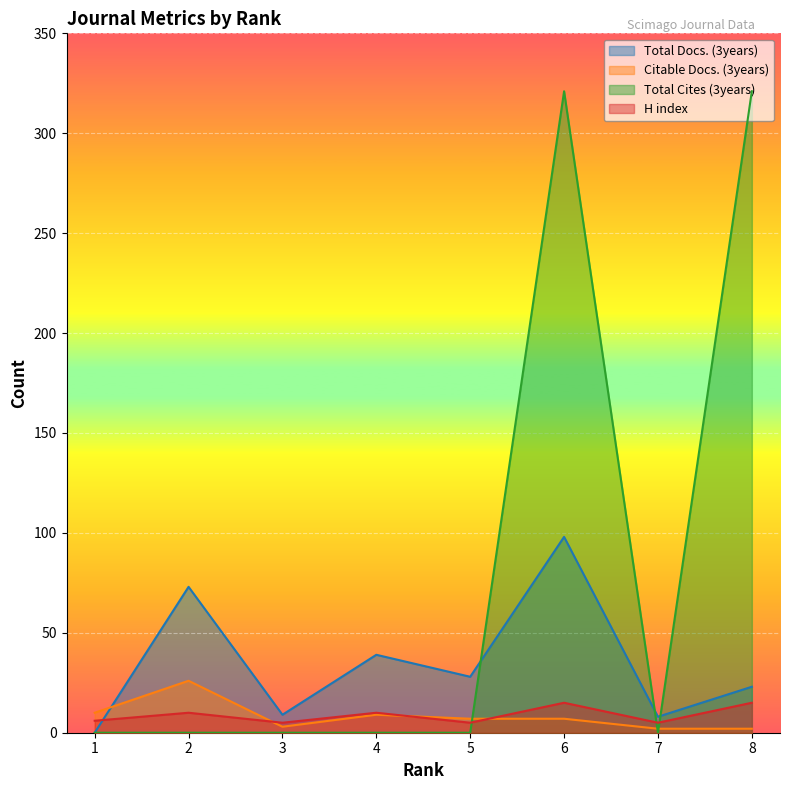

What is the difference between the maximum and minimum values in the Total Docs. (3years) series?

98